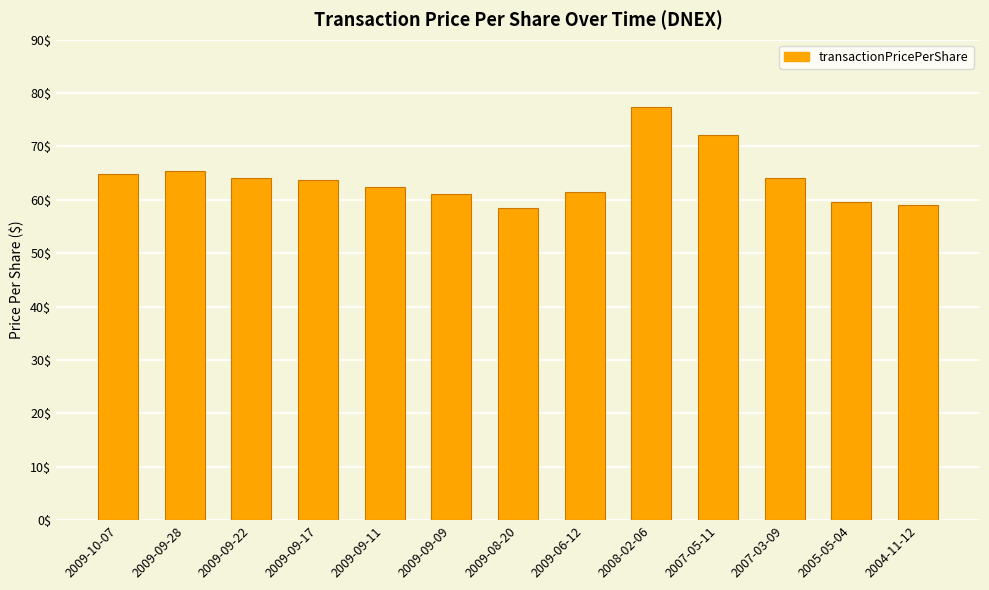

What position from the right is 2009-09-11?

9